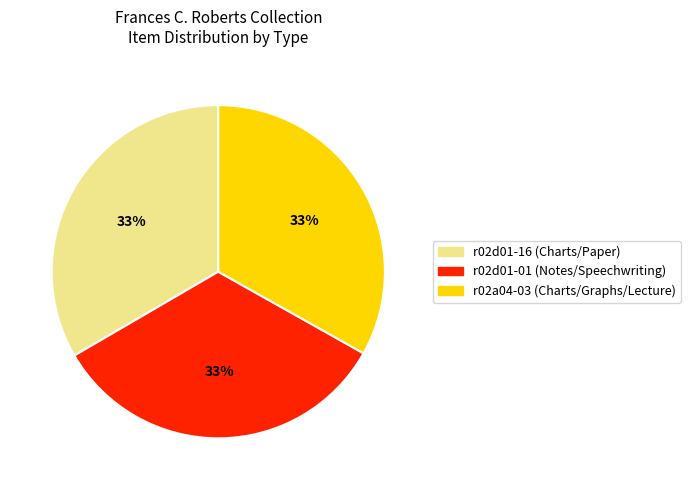

Does any single category account for the majority?

No